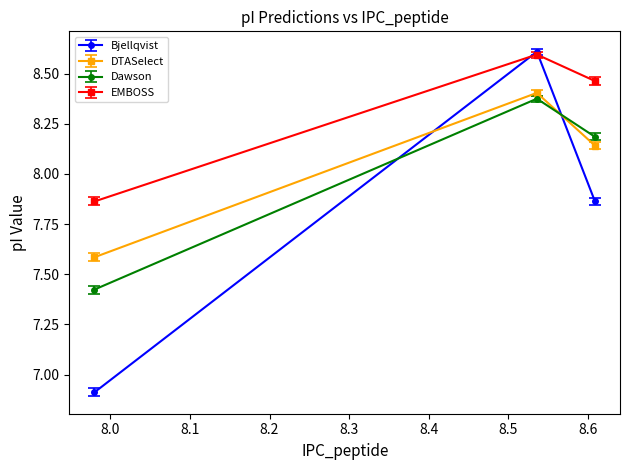

What is the sum of all Dawson values?

24.0